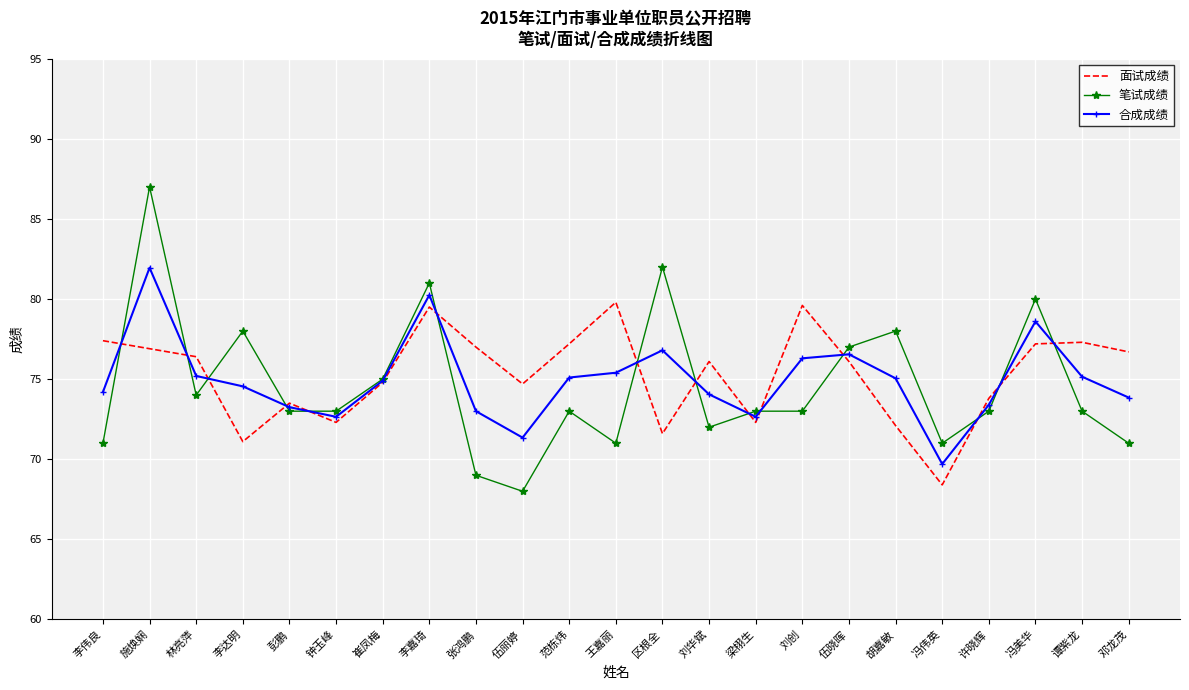

What is the difference between the maximum and second lowest values in the 笔试成绩 series?

18.0